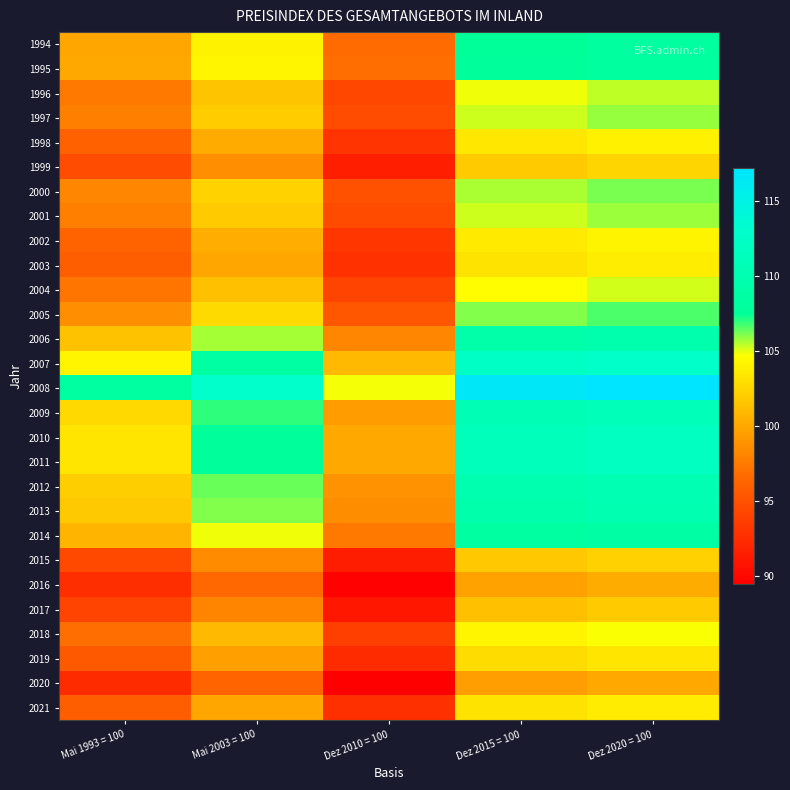

What is the spread (max minus min) of values at Mai 2003 = 100?

16.6